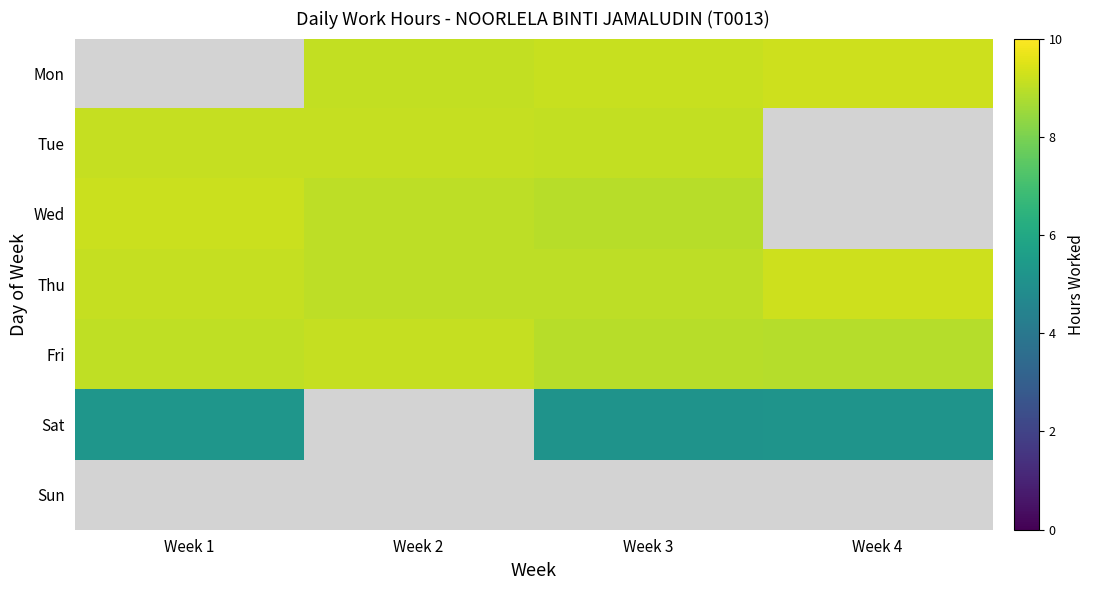

What is the difference between the highest and lowest values at Week 4?

4.0